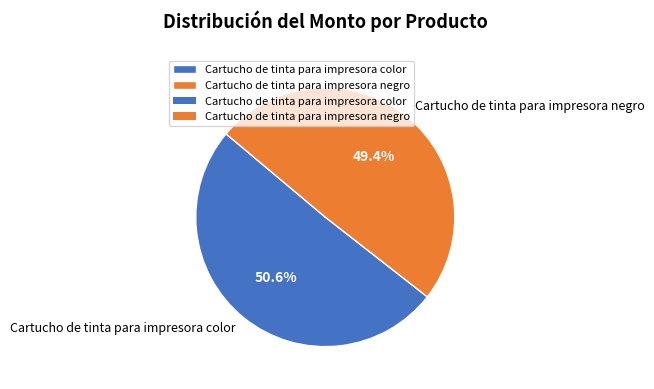

To the nearest percent, what percentage of the pie is Cartucho de tinta para impresora color?

51%